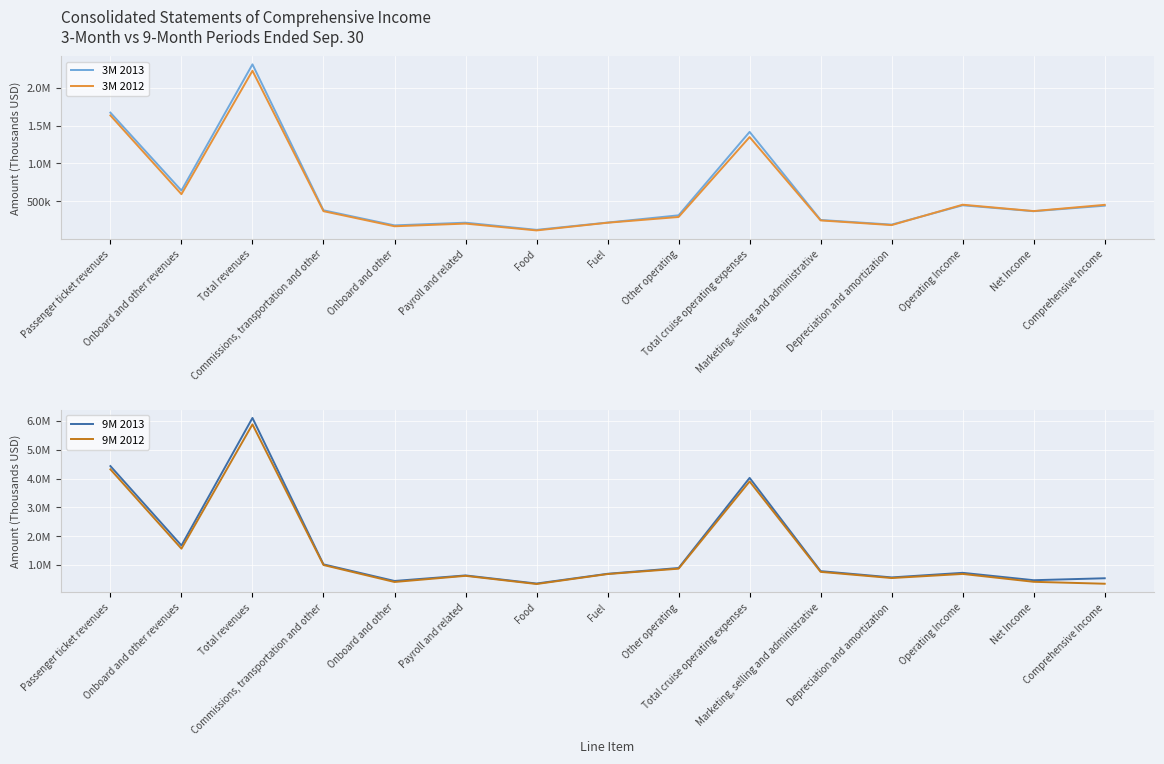

What is the highest value of the 3M 2012 series?

2226390